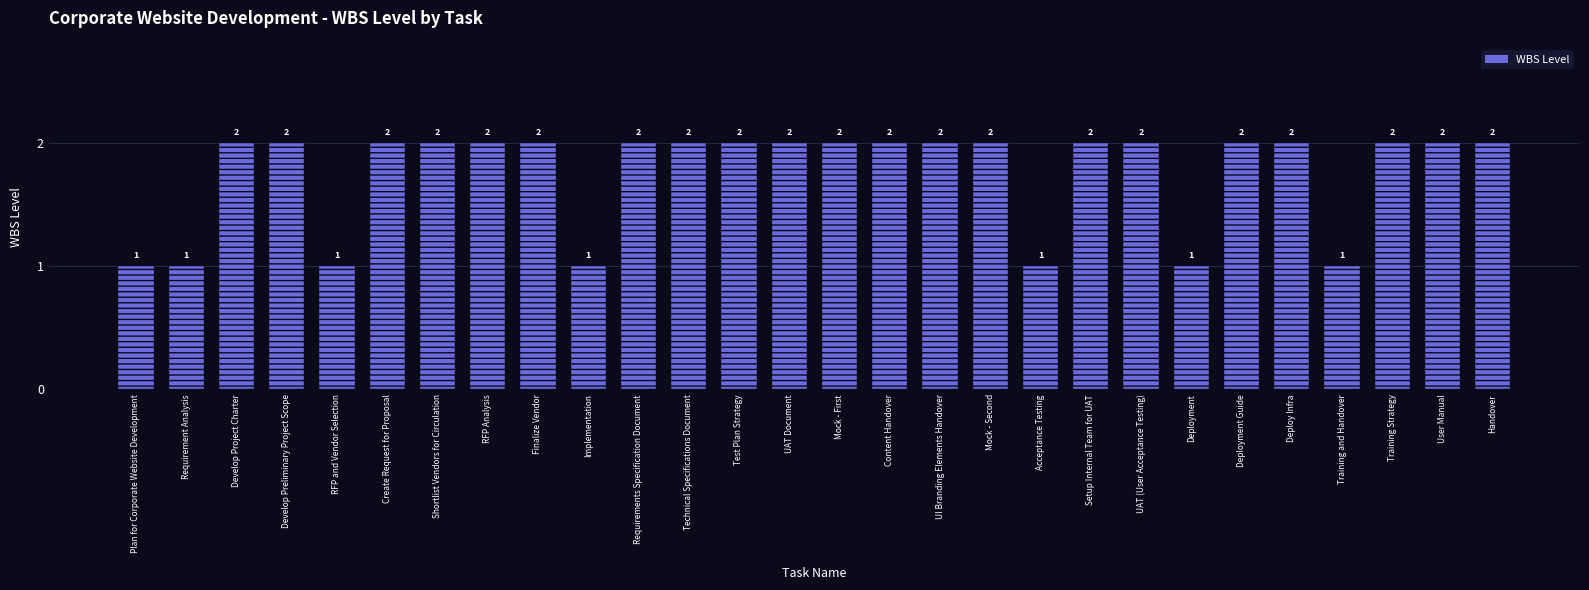

How many bars are there in total?

28